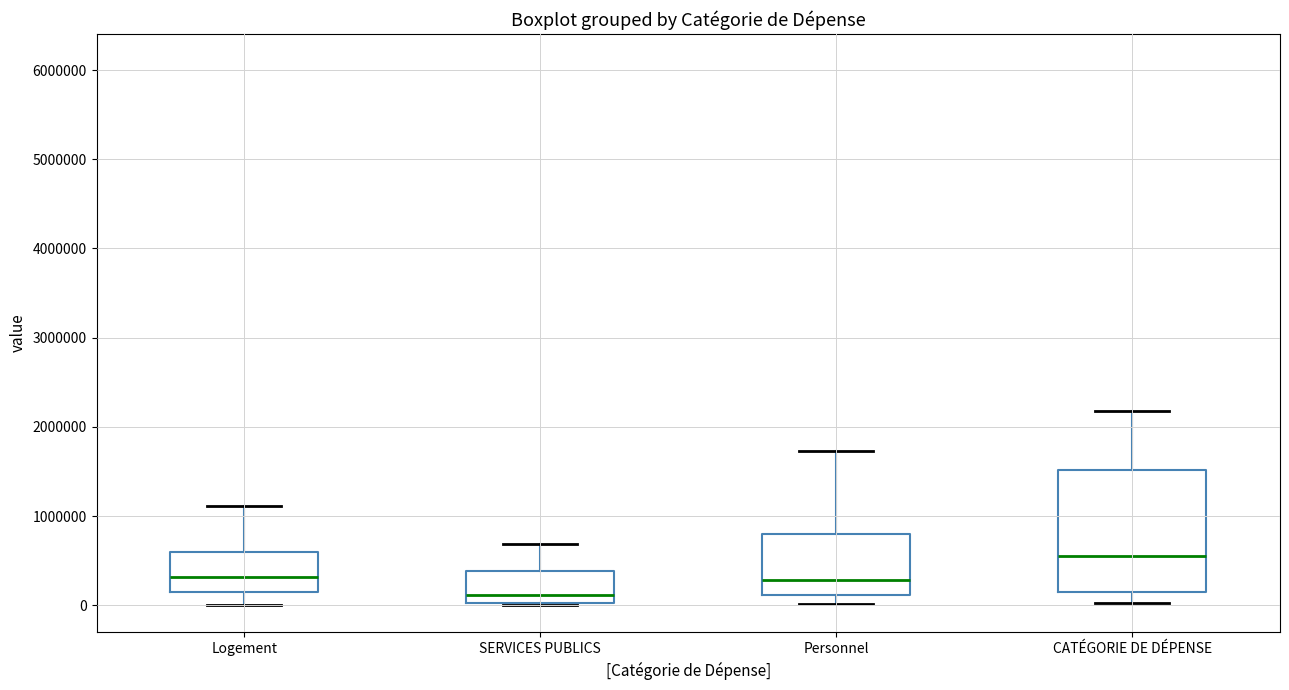

Which box has the highest median line?

CATÉGORIE DE DÉPENSE